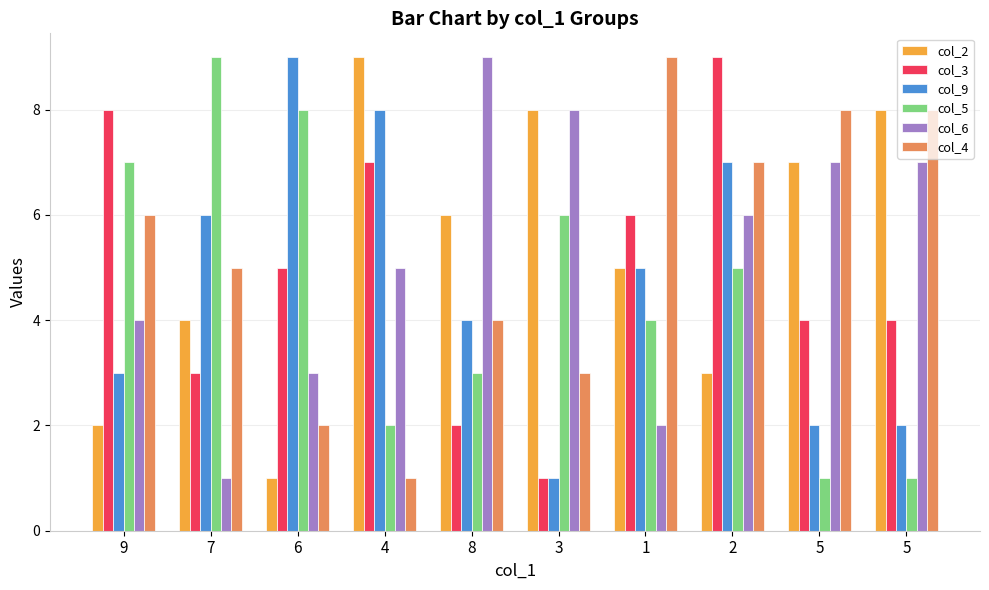

What are all the series names shown in the legend?

col_2, col_3, col_9, col_5, col_6, col_4